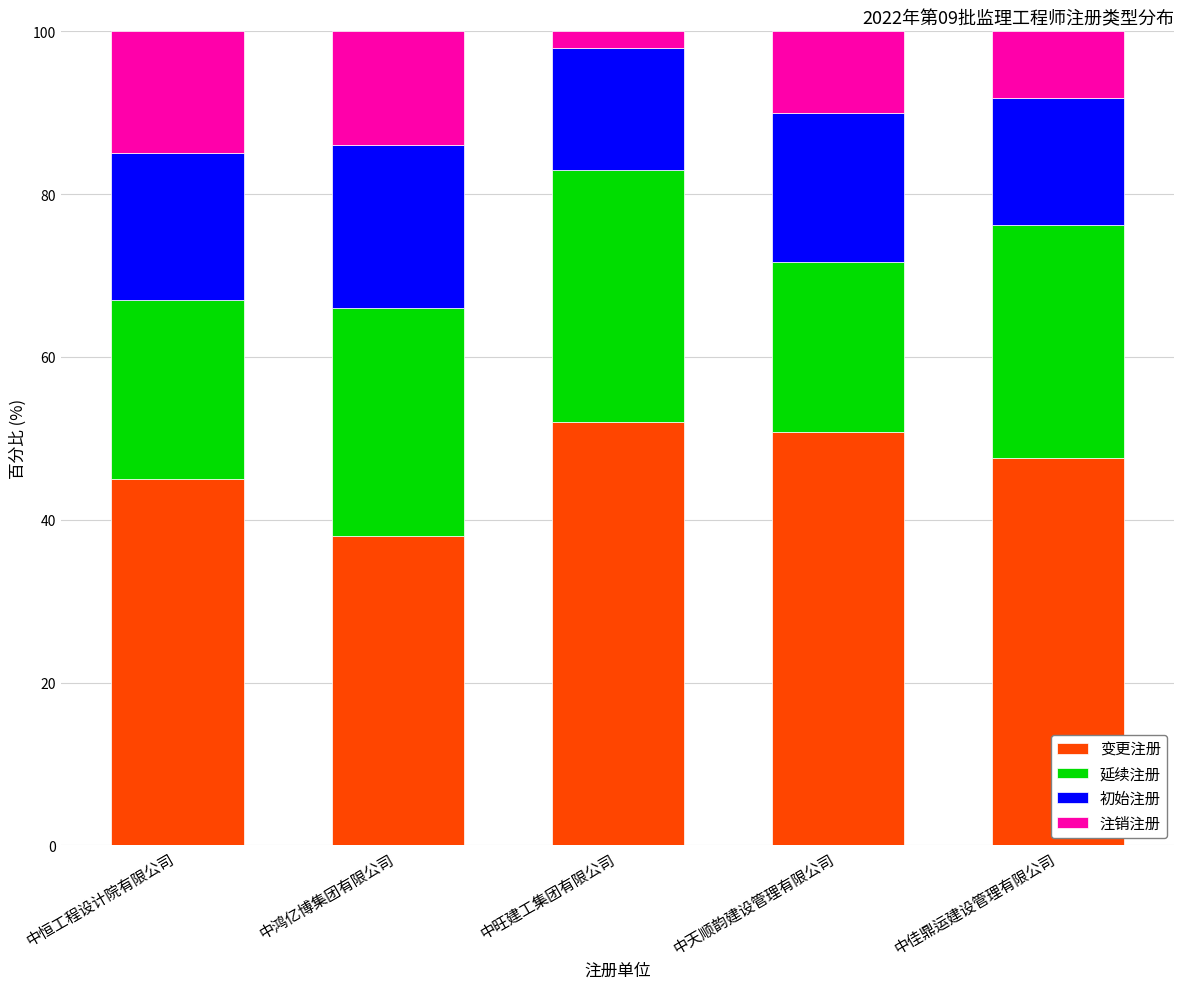

What is the sum of all 变更注册 values?

233.4